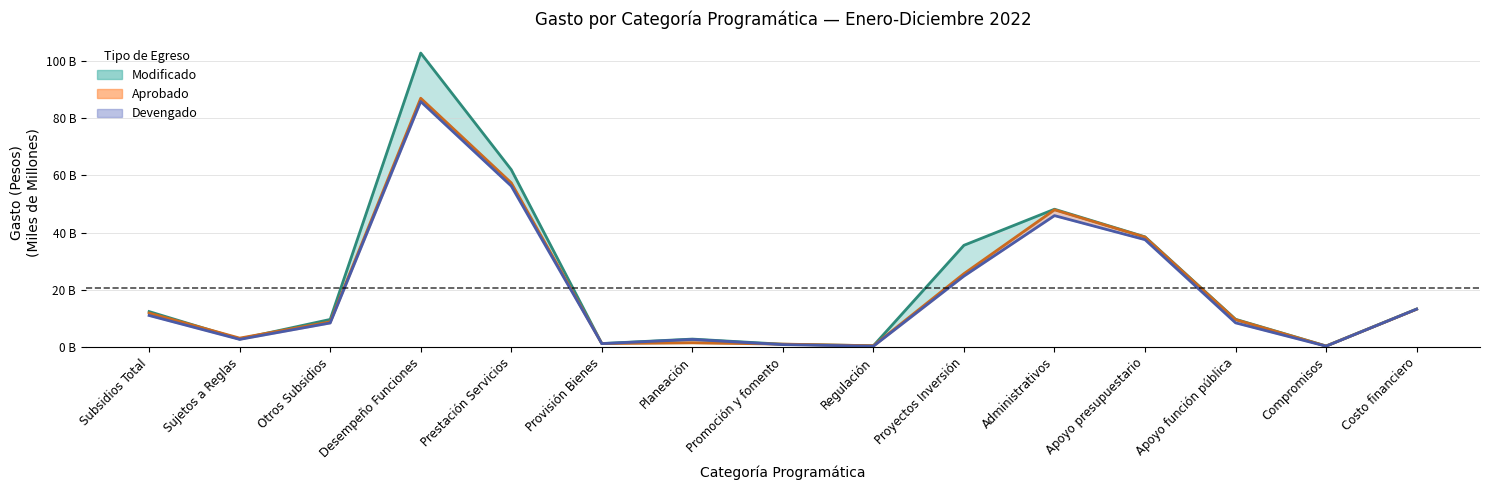

What is the sum of the Devengado (línea) values at Proyectos Inversión and Promoción y fomento?

25.6